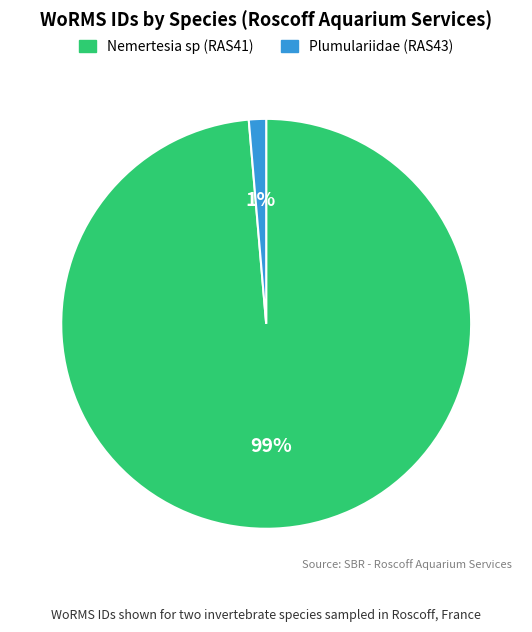

Which has a higher value, Nemertesia sp (RAS41) or Plumulariidae (RAS43)?

Nemertesia sp (RAS41)